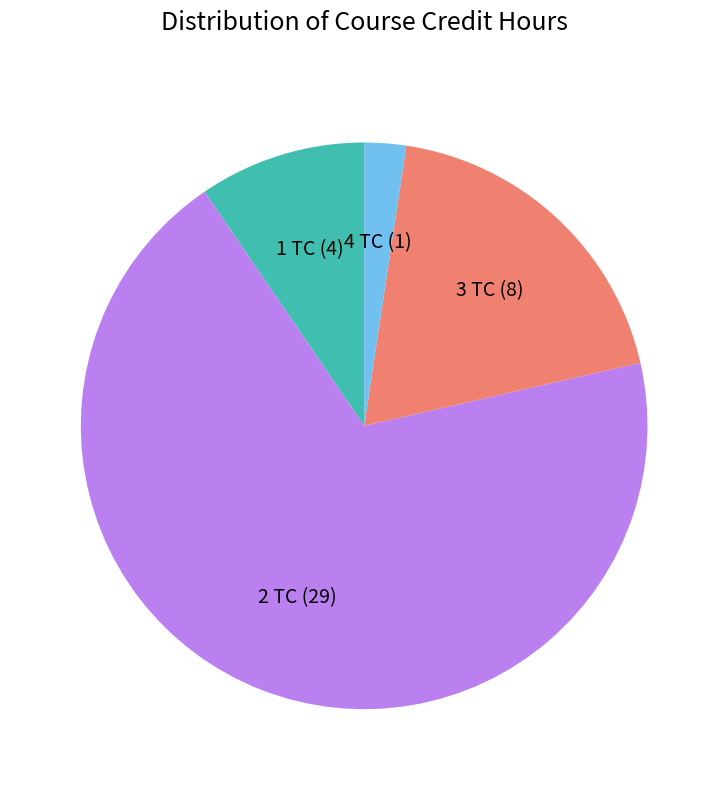

Rank the categories by value from lowest to highest.

4 TC (1), 1 TC (4), 3 TC (8), 2 TC (29)